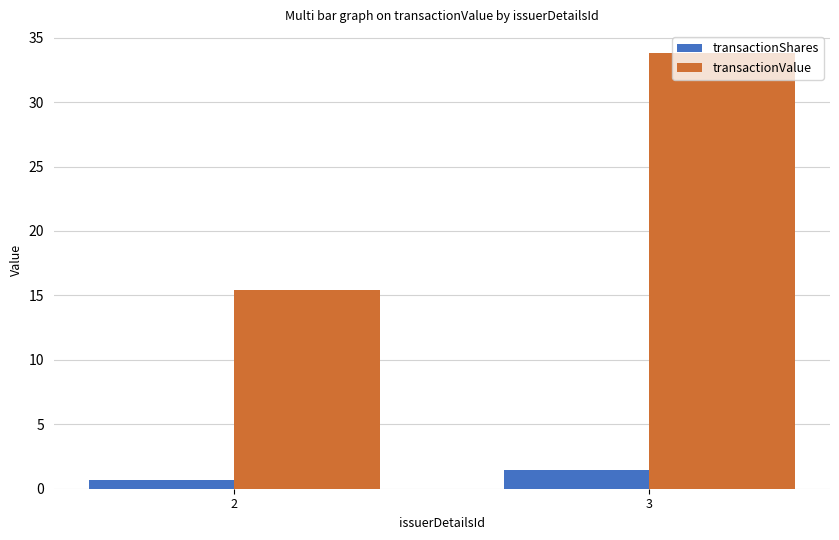

Does the chart contain any negative values?

No